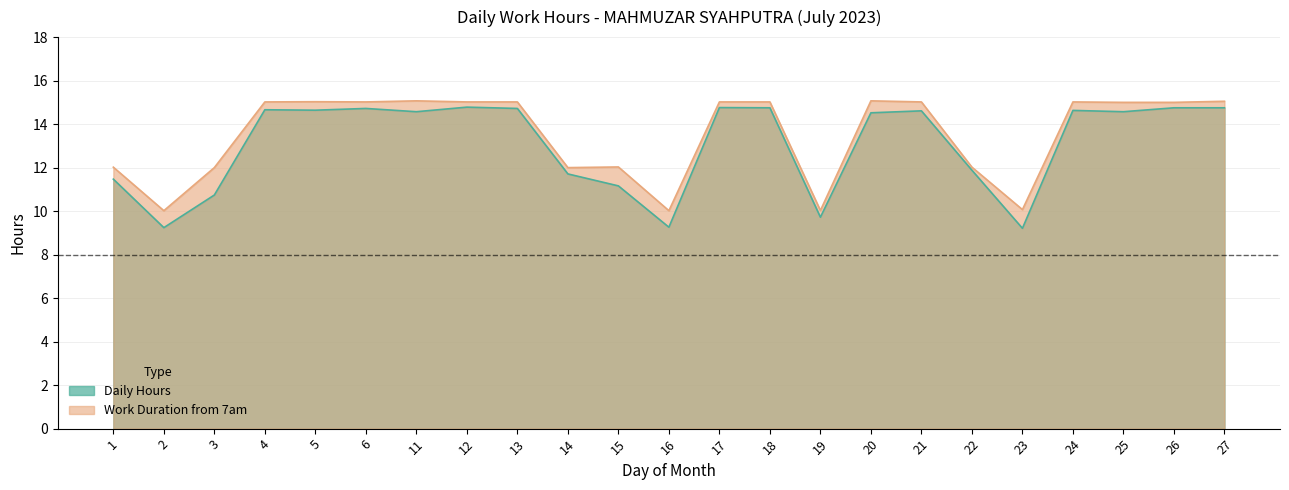

List the series in order of their peak value, lowest first.

Daily Hours, Work End Hour